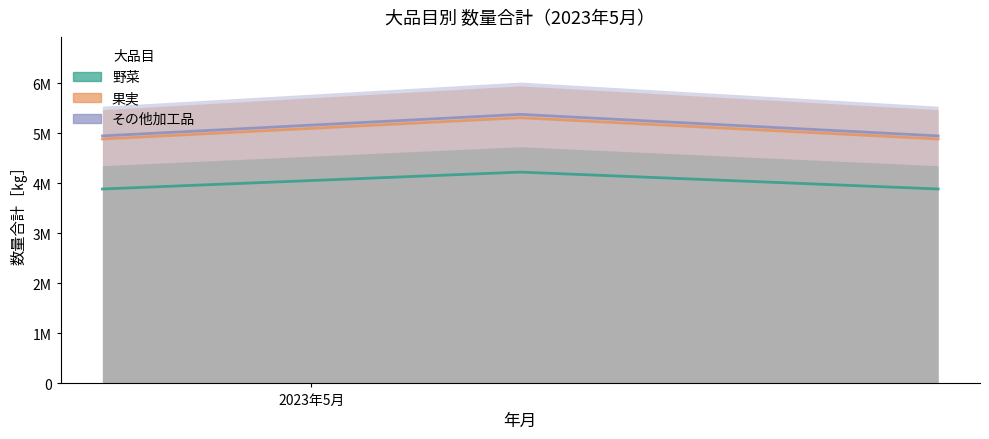

What are all the series names shown in the legend?

野菜, 果実, その他加工品